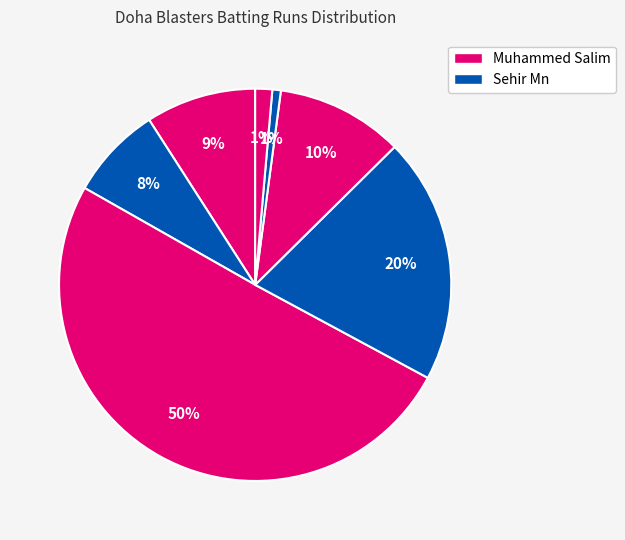

Count the number of slices in the pie.

7